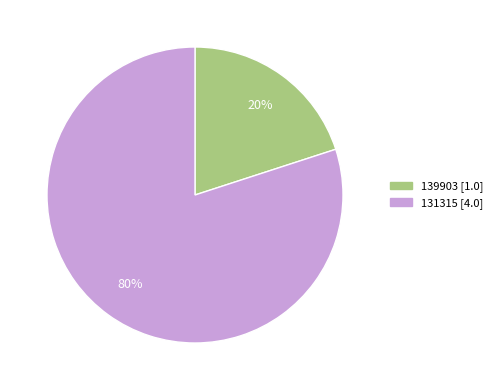

To the nearest percent, what percentage of the pie is 131315?

80%